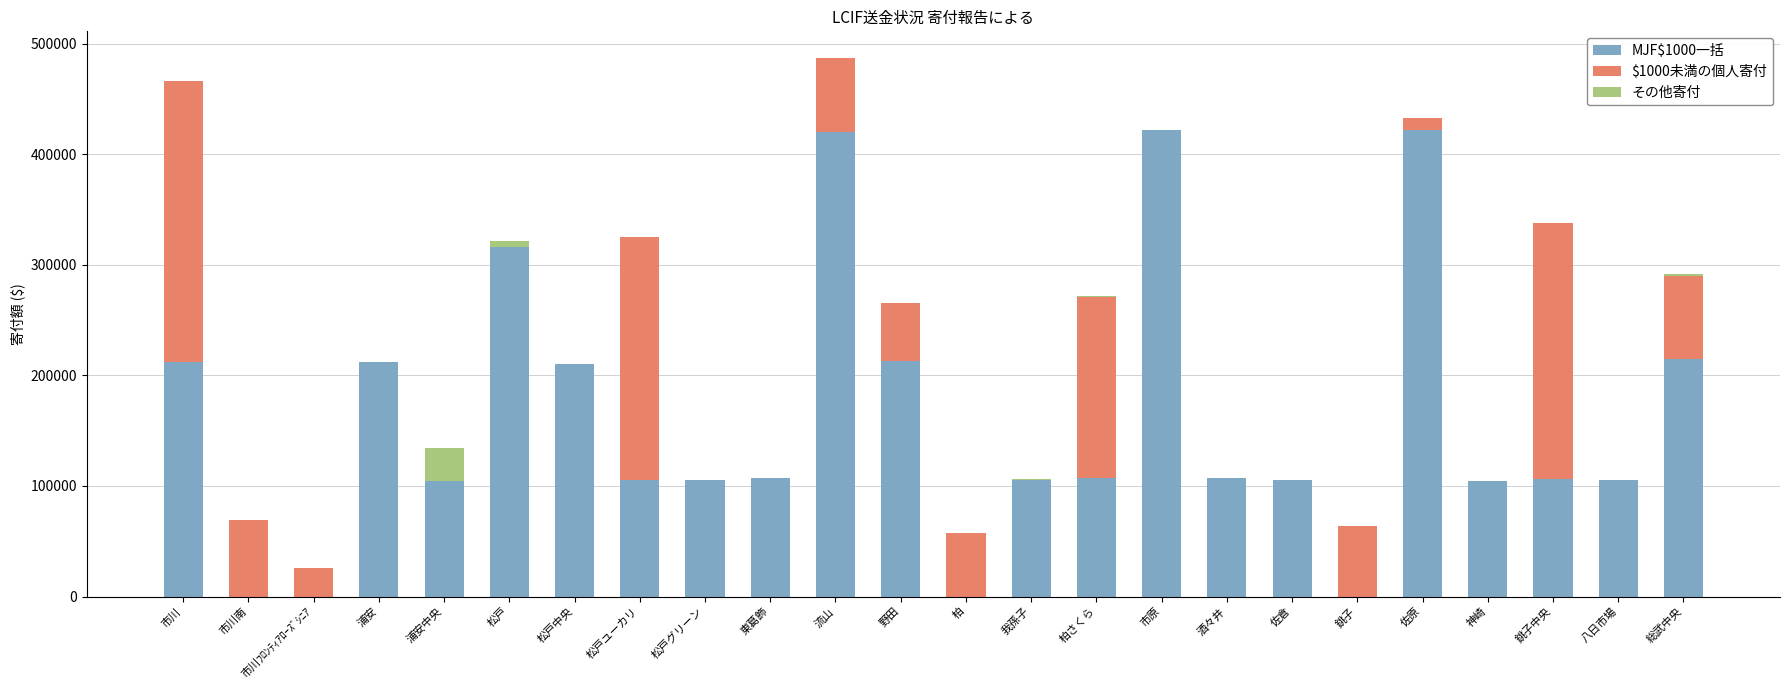

True or false: MJF$1000一括 has a value of 346787 at 総武中央.

False